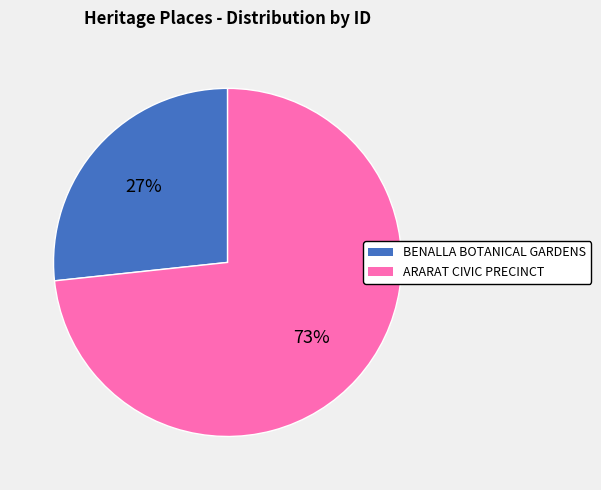

What is the majority slice?

ARARAT CIVIC PRECINCT